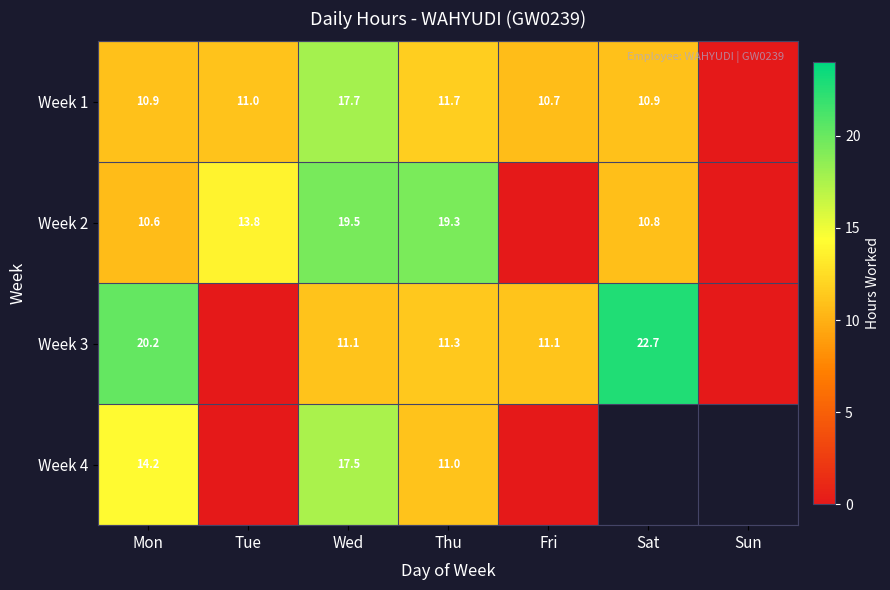

What is the difference between the highest and lowest values at Mon?

9.6